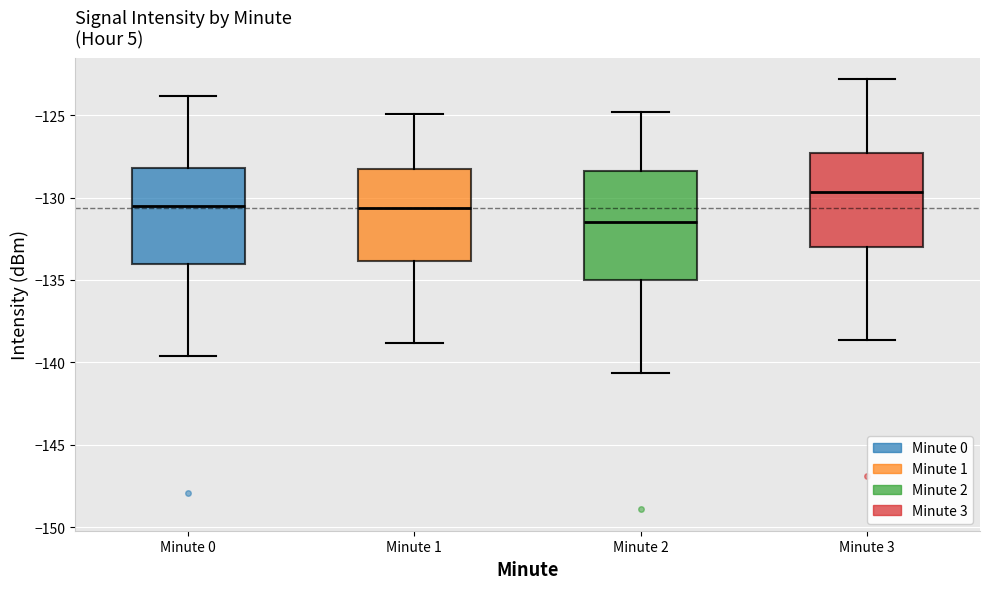

Where is the upper edge of the box for Minute 1 on the y-axis? The values are not printed on the chart, so give them approximately, as read against the axis.

-128.5